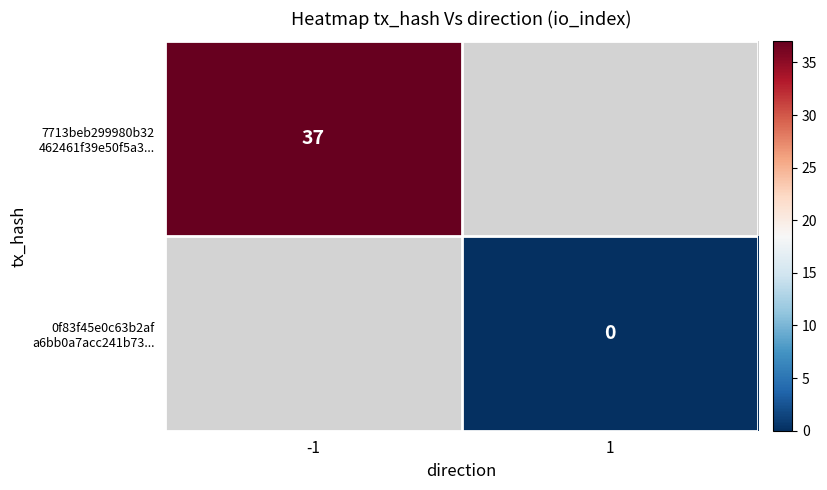

How many positive values does the 7713beb299980b32 462461f39e50f5a3... series have?

1